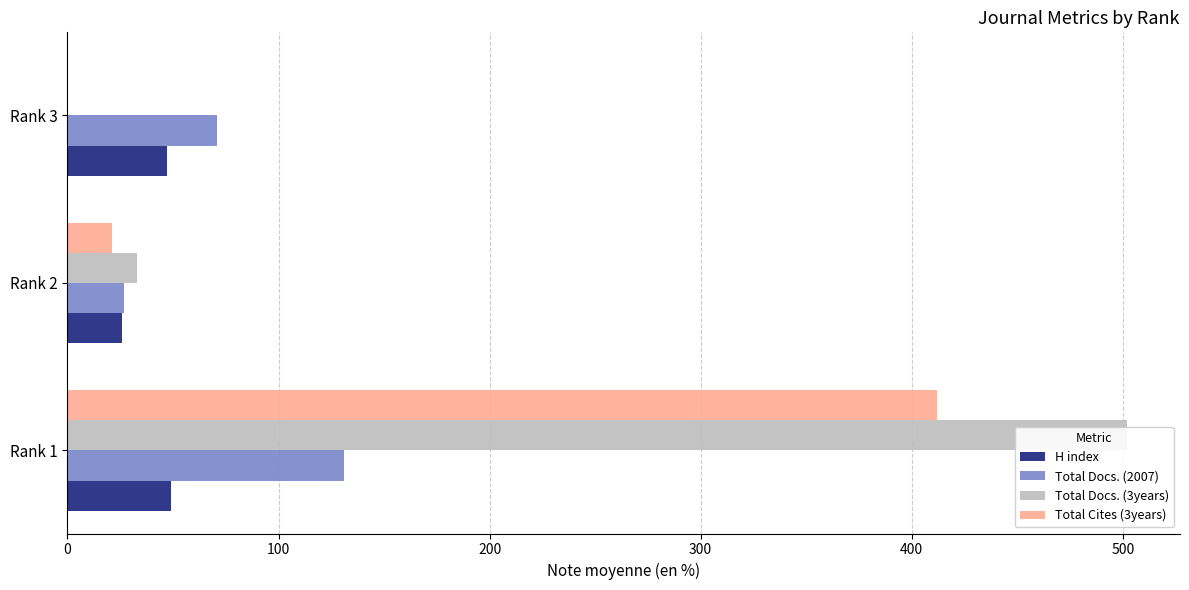

List the series in order of their overall mean, highest first.

Total Docs. (3years), Total Cites (3years), Total Docs. (2007), H index